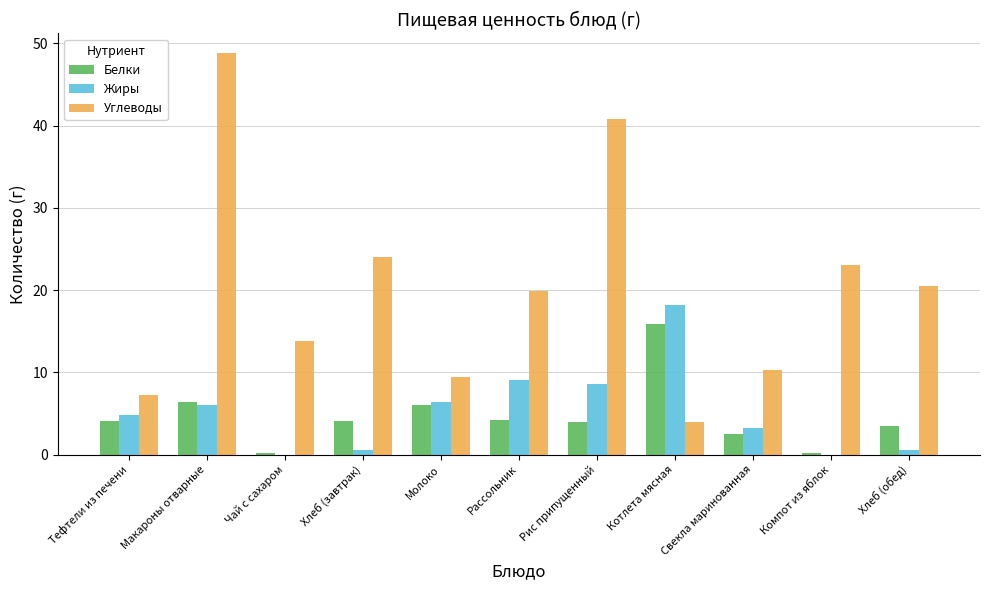

True or false: Углеводы has a value of 10.1 at Хлеб (обед).

False